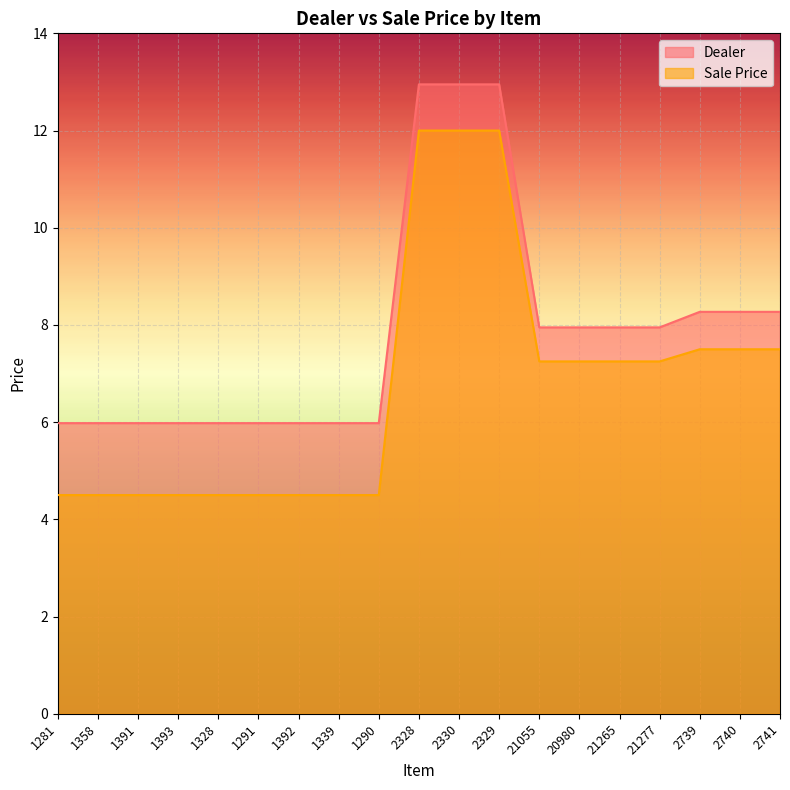

True or false: Dealer and Sale Price cross at least once.

False